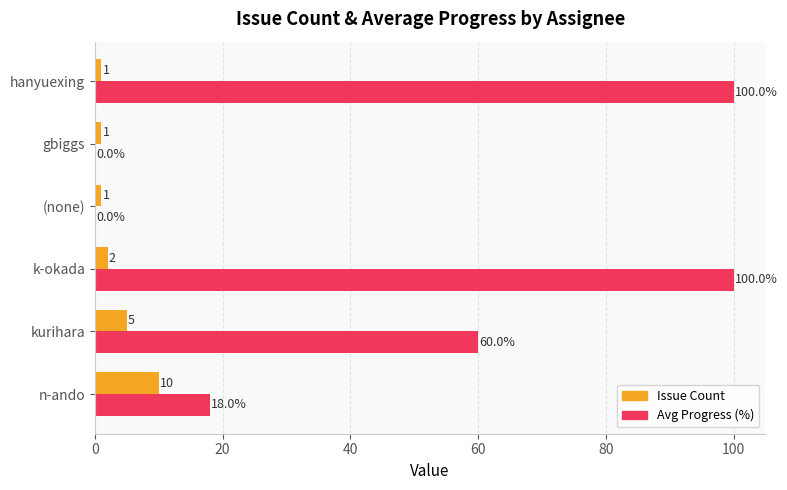

Which series changed the most between n-ando and gbiggs?

Avg Progress (%)